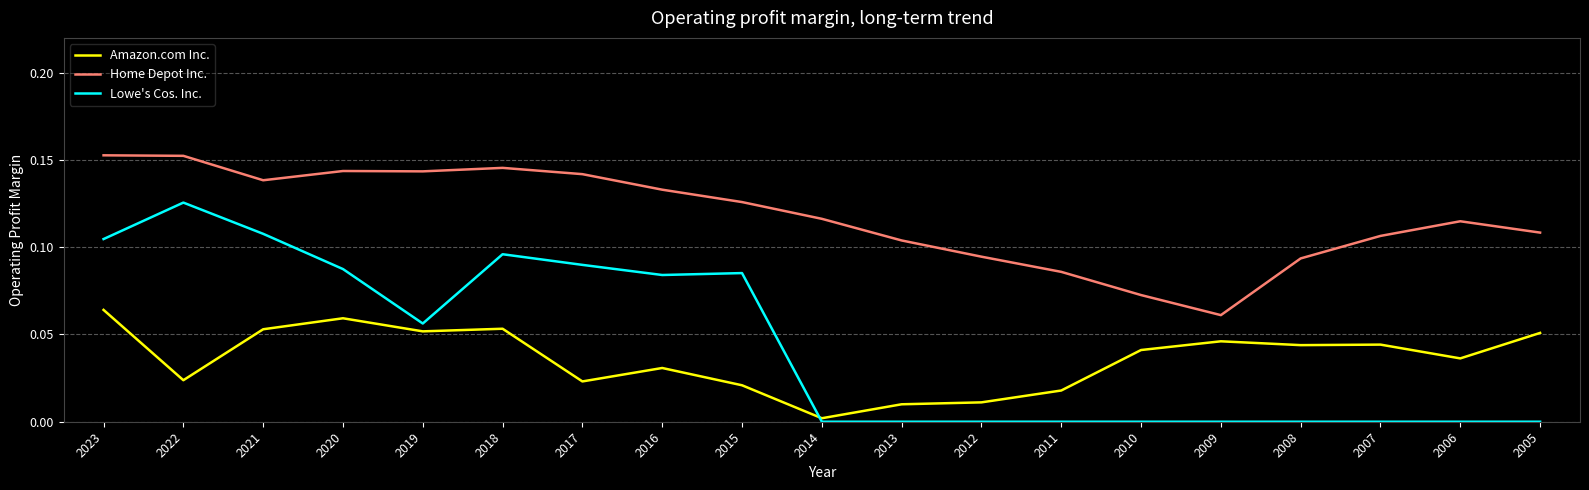

Which series has the largest total across all categories?

Home Depot Inc.